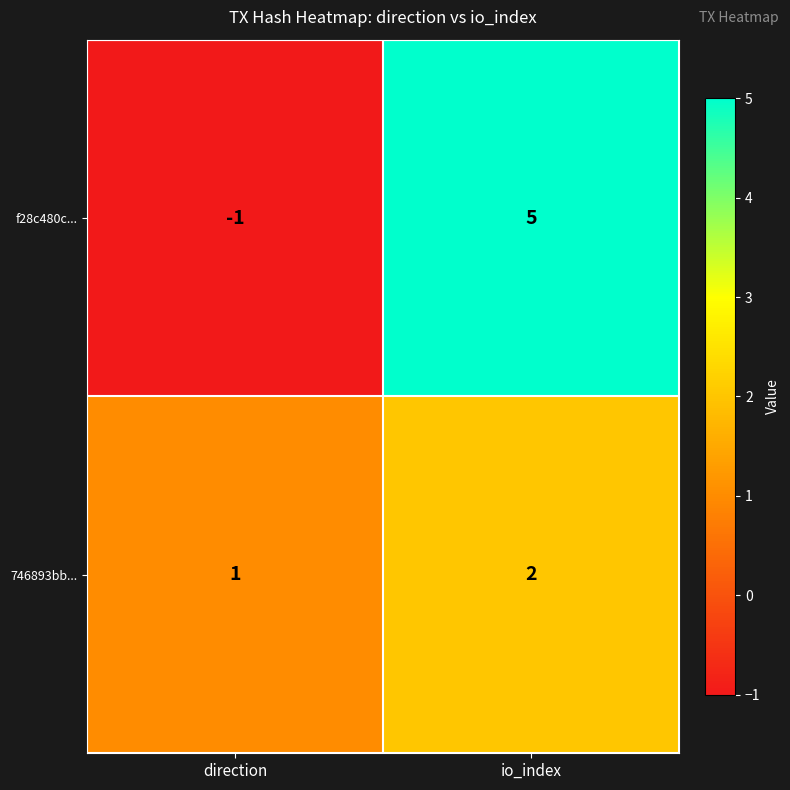

What is the maximum value for f28c480c...?

5